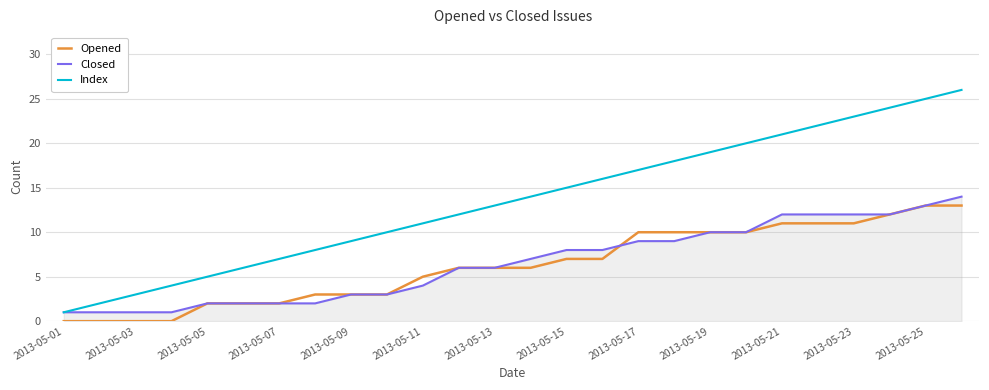

Which series has the largest range (max minus min)?

Index